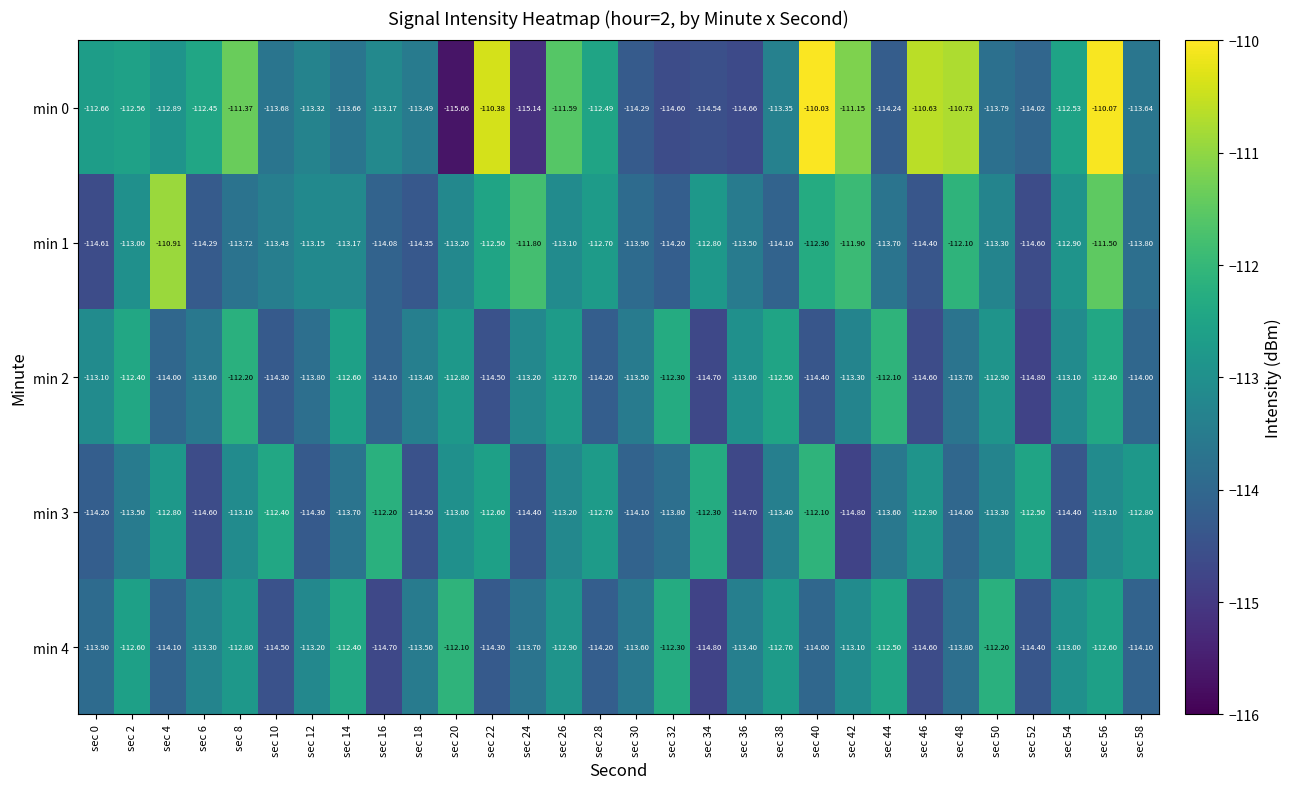

Is the value of min 0 at sec 6 greater than the value of min 1 at sec 22?

Yes